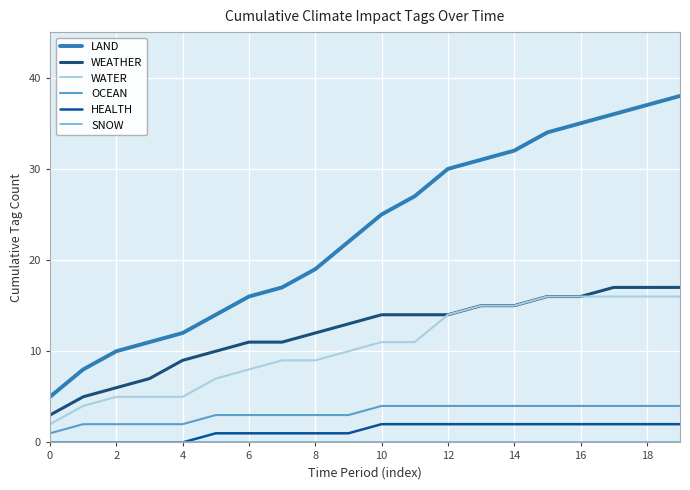

Does the chart display data point markers on the line(s)?

No